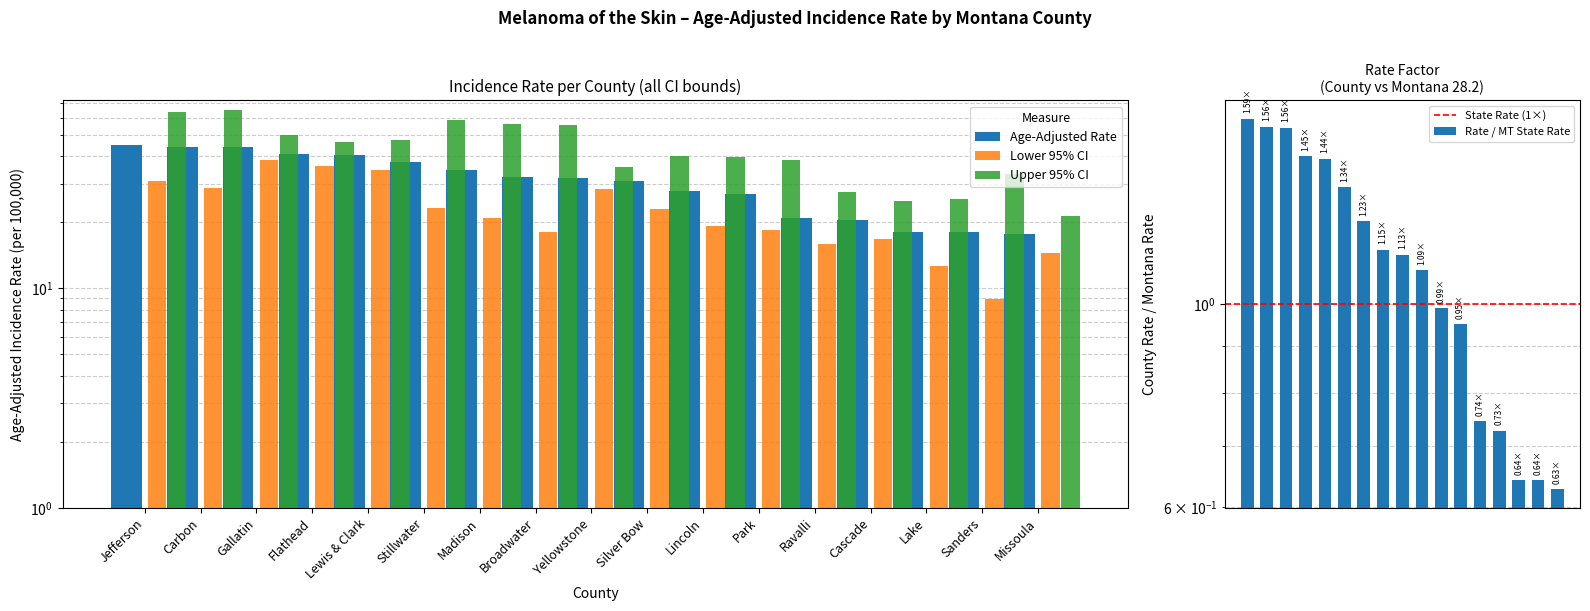

What is the difference between the maximum and second lowest values in the Upper 95% CI series?

40.0